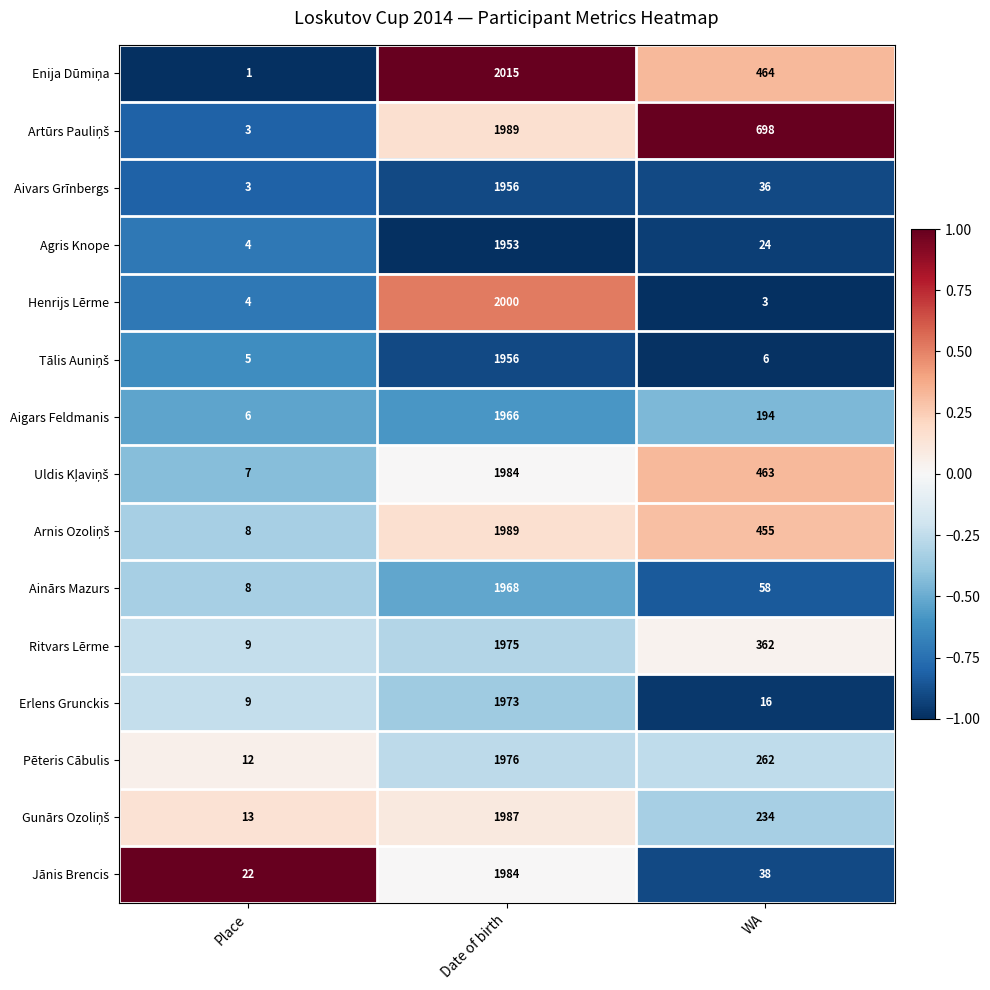

The Erlens Grunckis series shows 3191 at Date of birth. True or false?

False